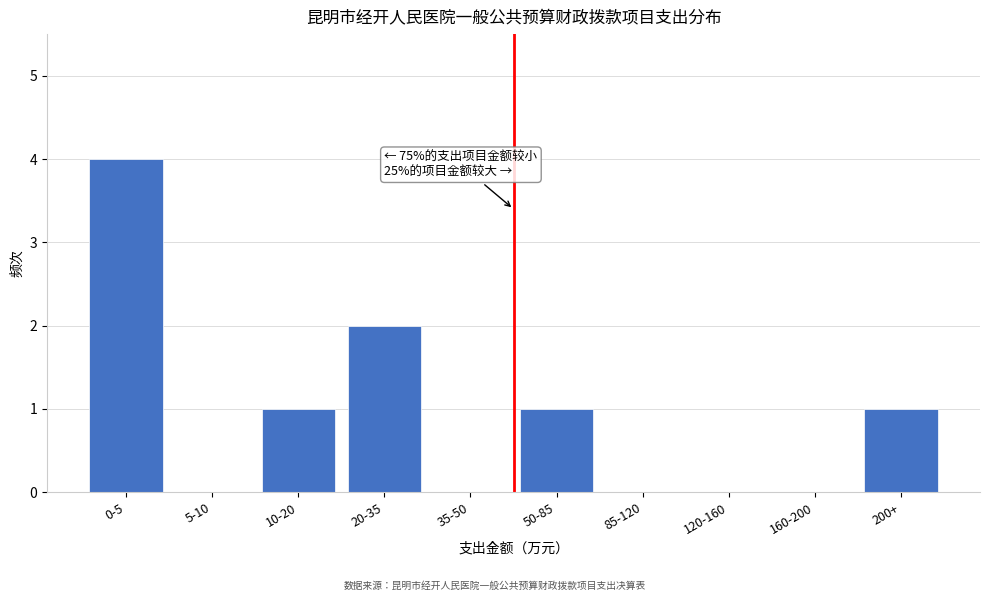

Reading left to right, what are all the values shown in this chart?

0-5=4	5-10=0	10-20=1	20-35=2	35-50=0	50-85=1	85-120=0	120-160=0	160-200=0	200+=1